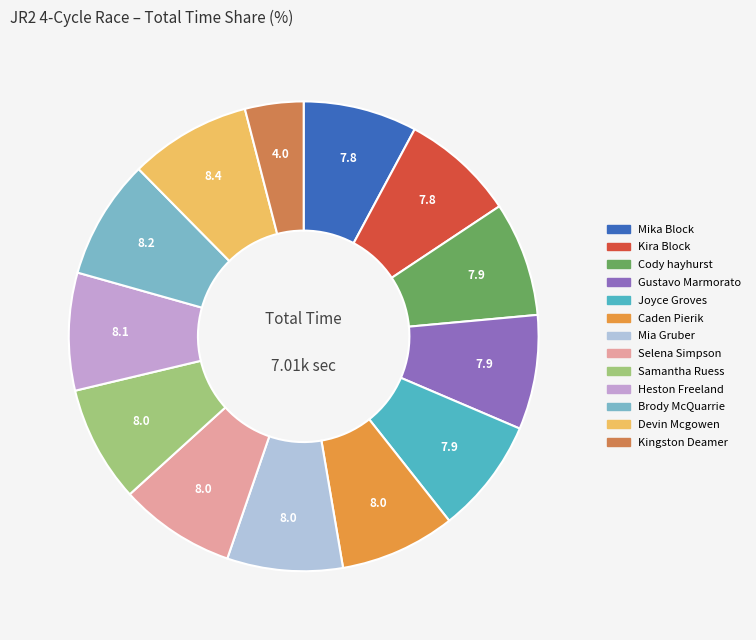

How many slices are in this pie chart?

13